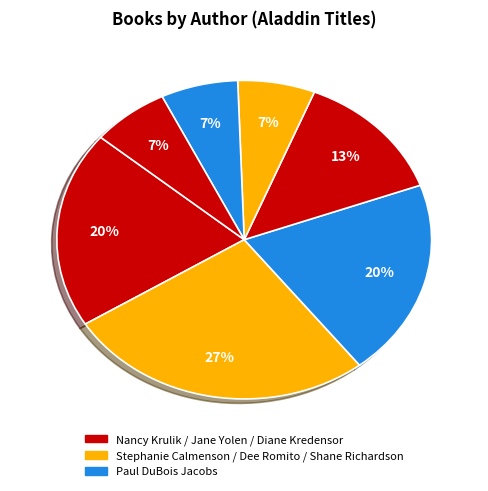

To the nearest percent, what is the average slice percentage?

14%